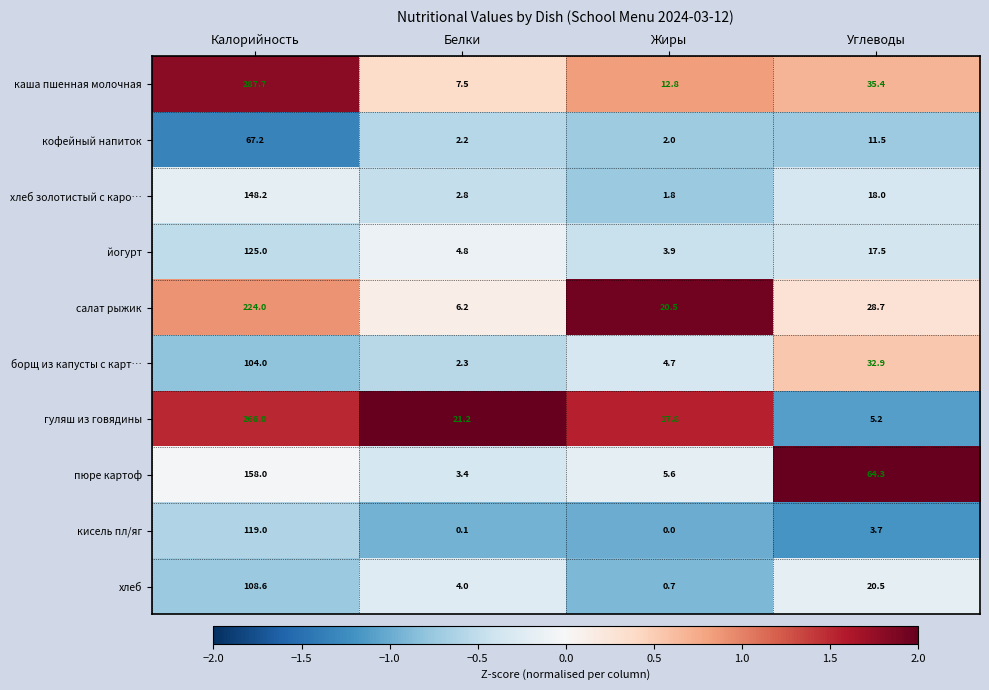

What is the difference between the йогурт values at Белки and Жиры?

0.9